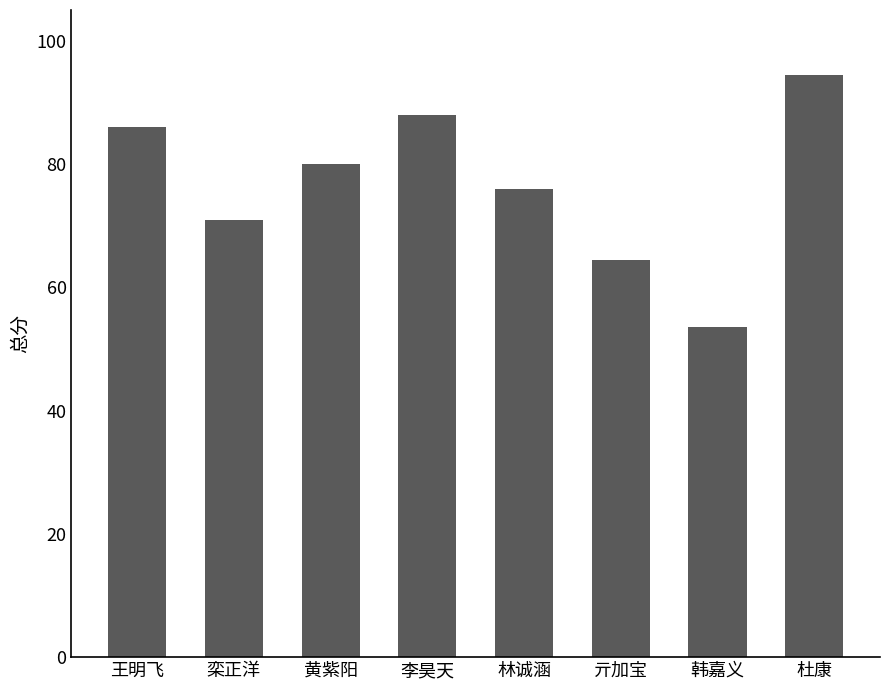

What is the sum of all values?

613.5